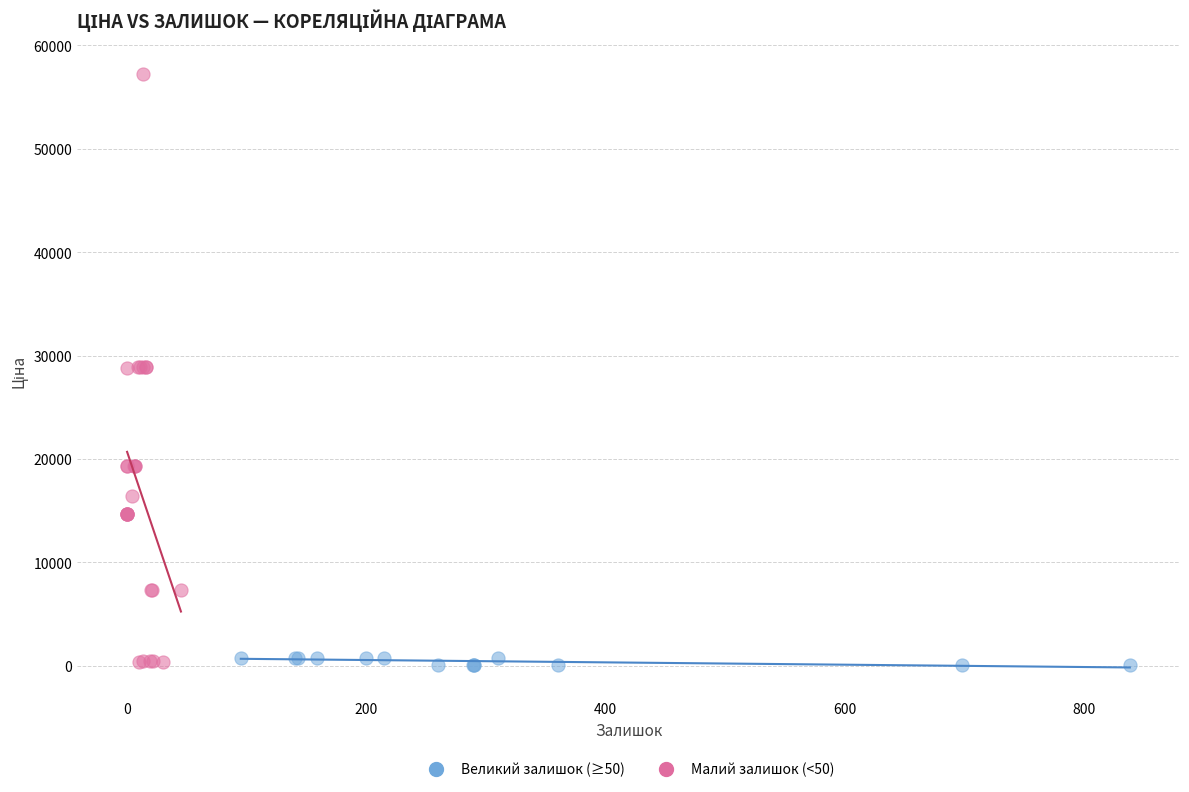

Which series has the widest spread of Y values?

Малий залишок (<50)